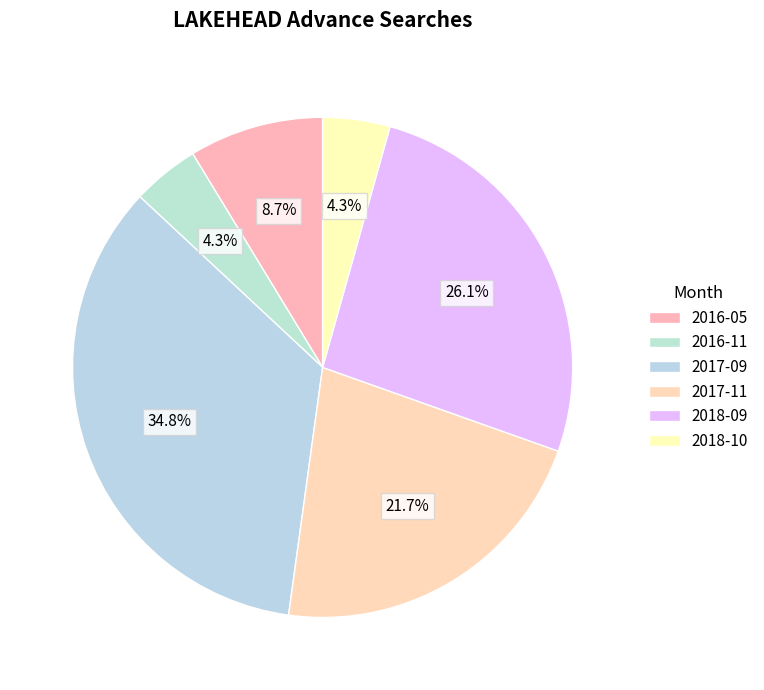

How many segments does this pie chart have?

6